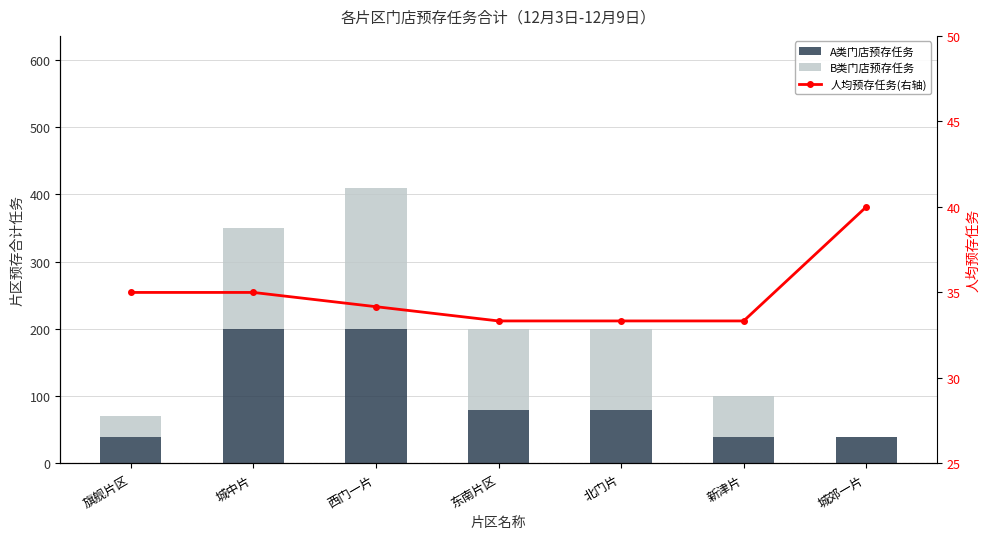

At how many categories does at least one series exceed 189?

2